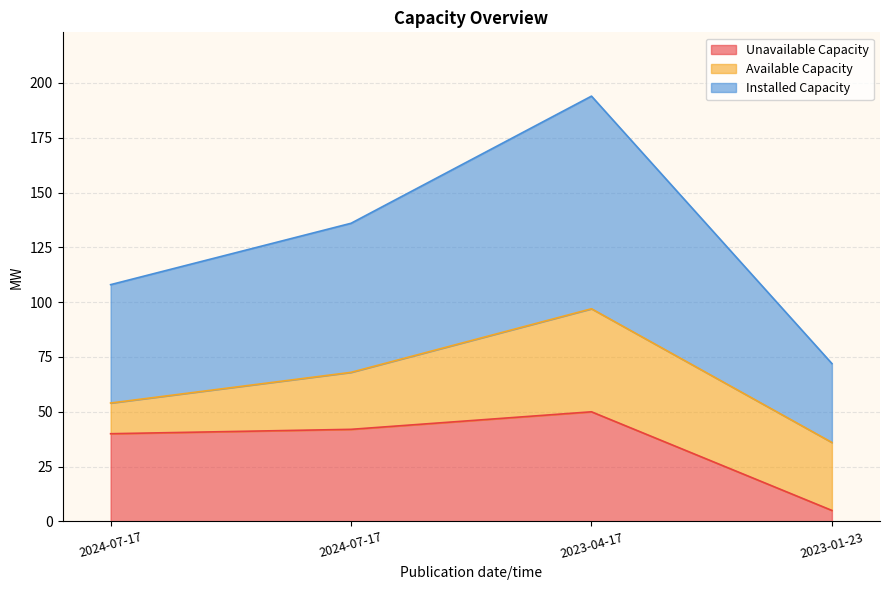

Where is the first local maximum for Installed Capacity?

2023-04-17